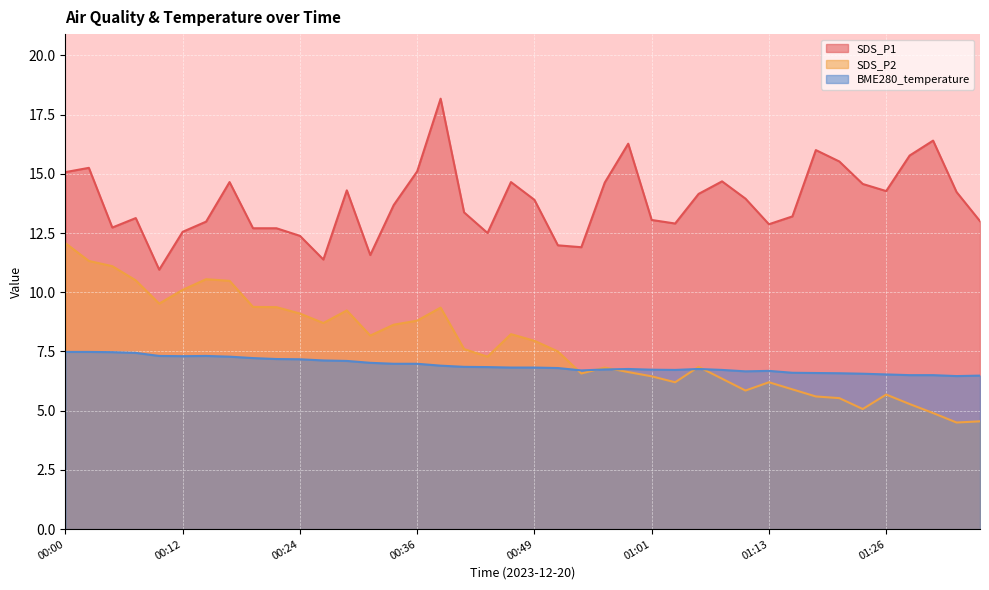

True or false: BME280_temperature and SDS_P1 intersect in this chart.

False